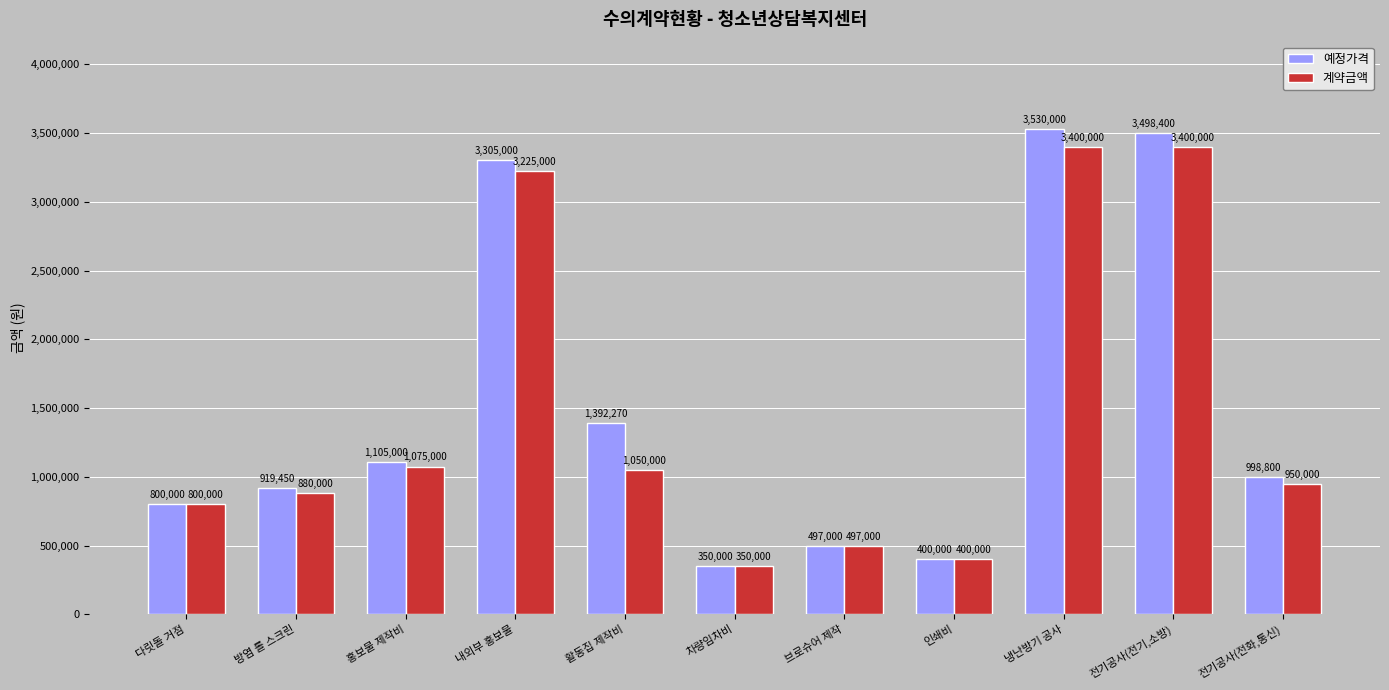

Is the value of 예정가격 at 냉난방기 공사 greater than the value of 계약금액 at 냉난방기 공사?

Yes